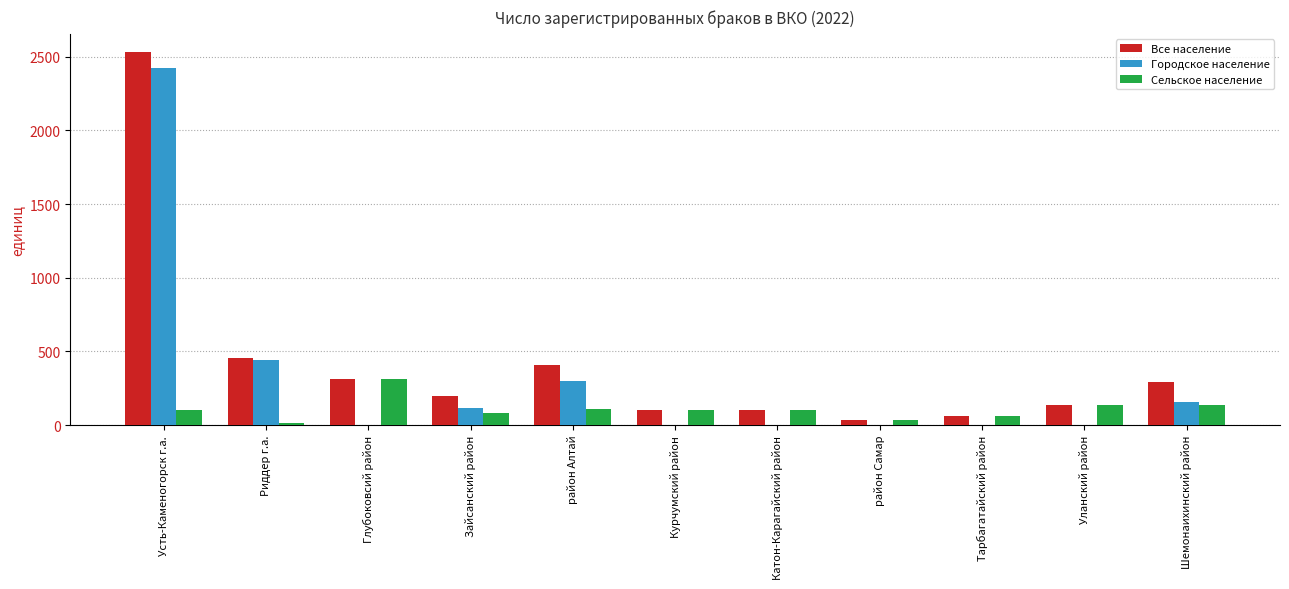

What is the difference between the Все население values at Тарбагатайский район and Глубоковсий район?

248